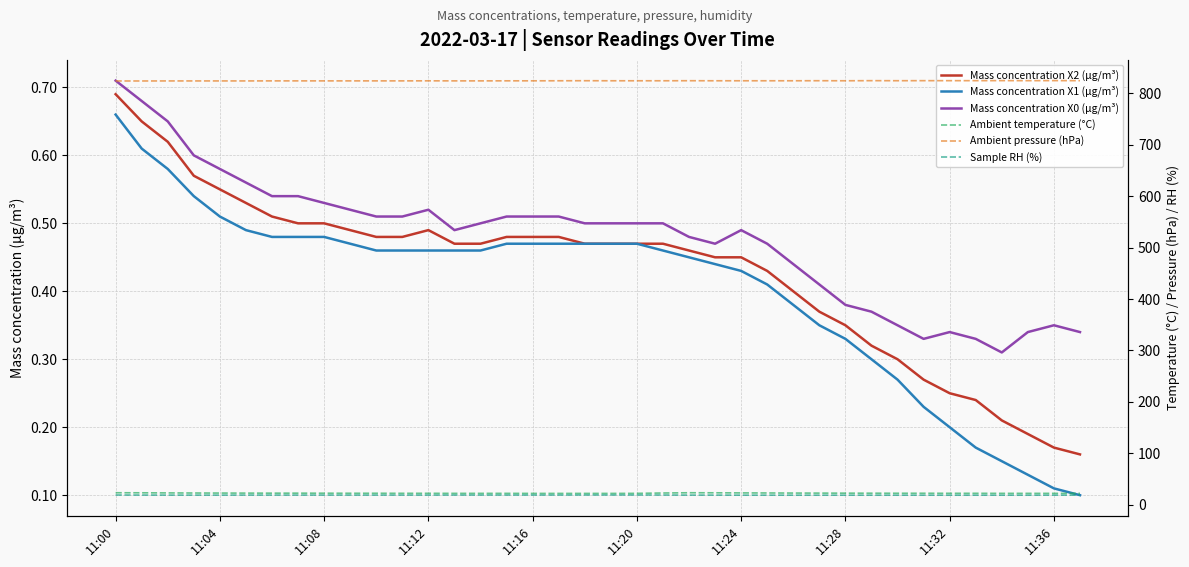

What is the difference between the maximum and minimum values in the Ambient pressure (hPa) series?

0.7